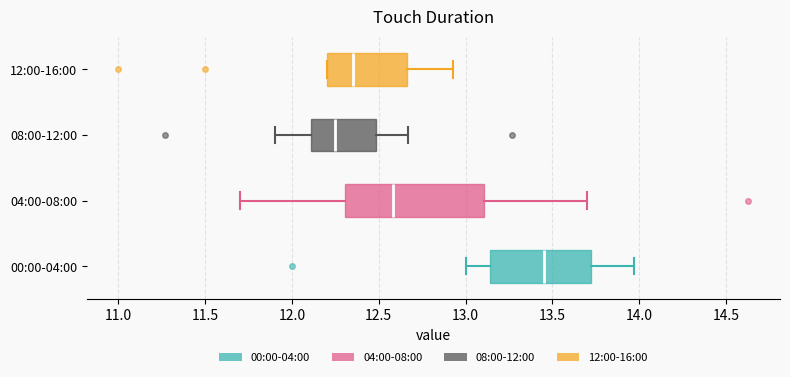

Comparing the boxes themselves (not the whiskers), which one is the widest?

04:00-08:00